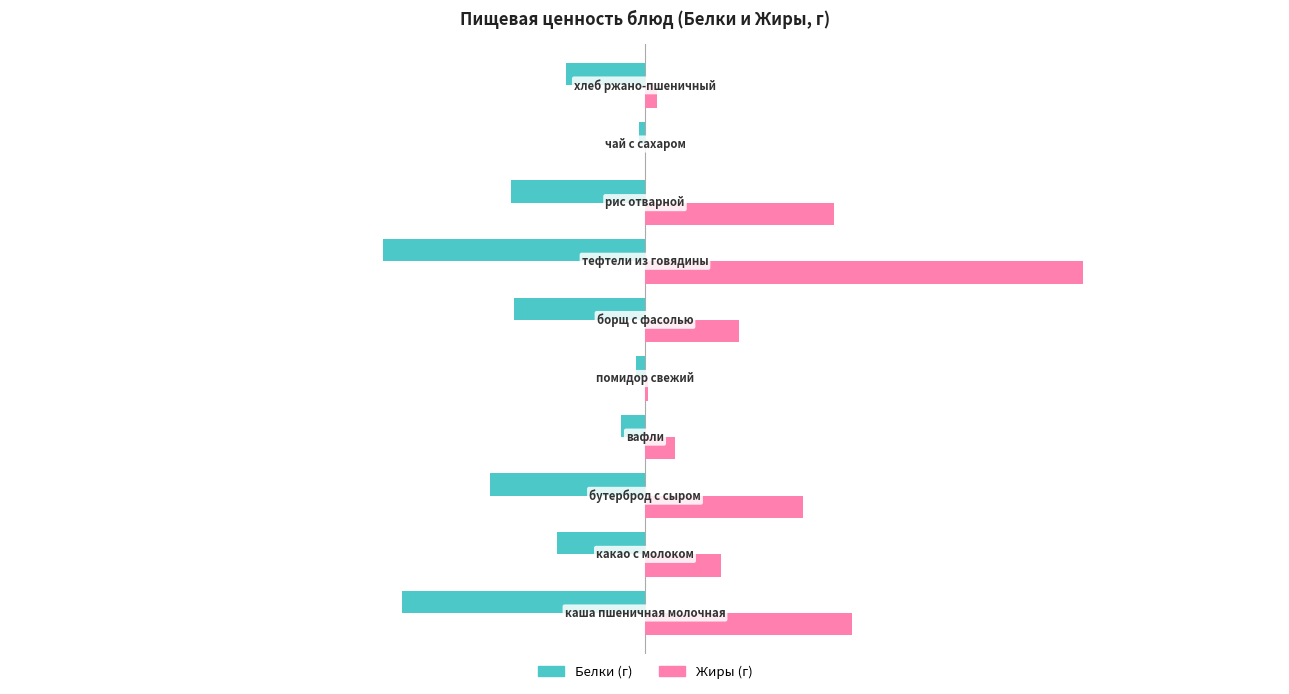

What is the maximum value shown in the chart?

14.4